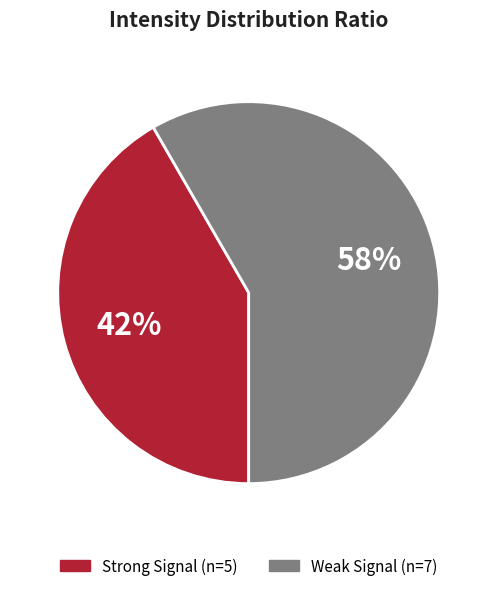

How many slices are in this pie chart?

2